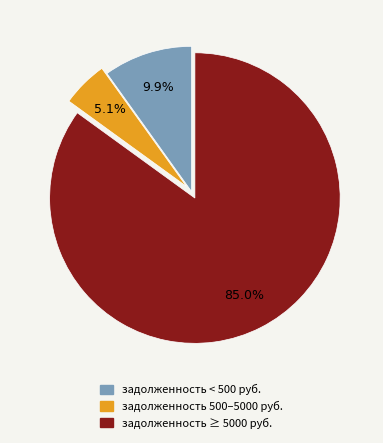

Is there any slice that represents more than half of the pie?

Yes